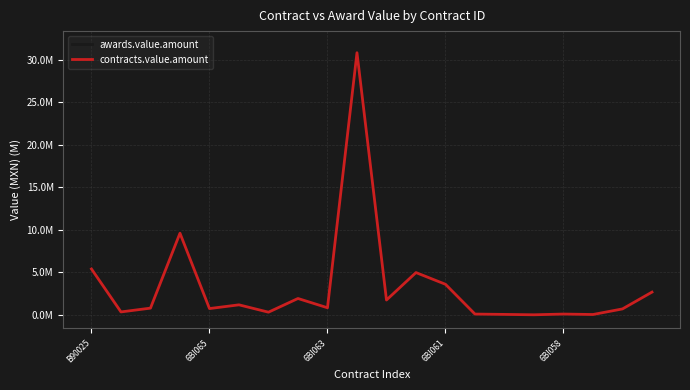

At which category does awards.value.amount reach its first local peak?

6BI061